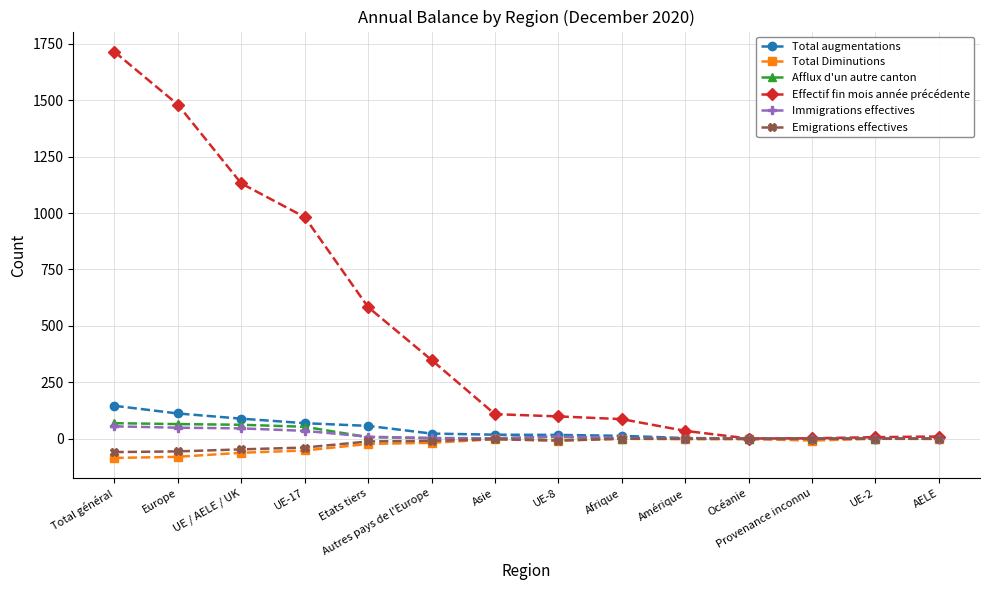

Which series changed the most between Total général and Océanie?

Effectif fin mois année précédente